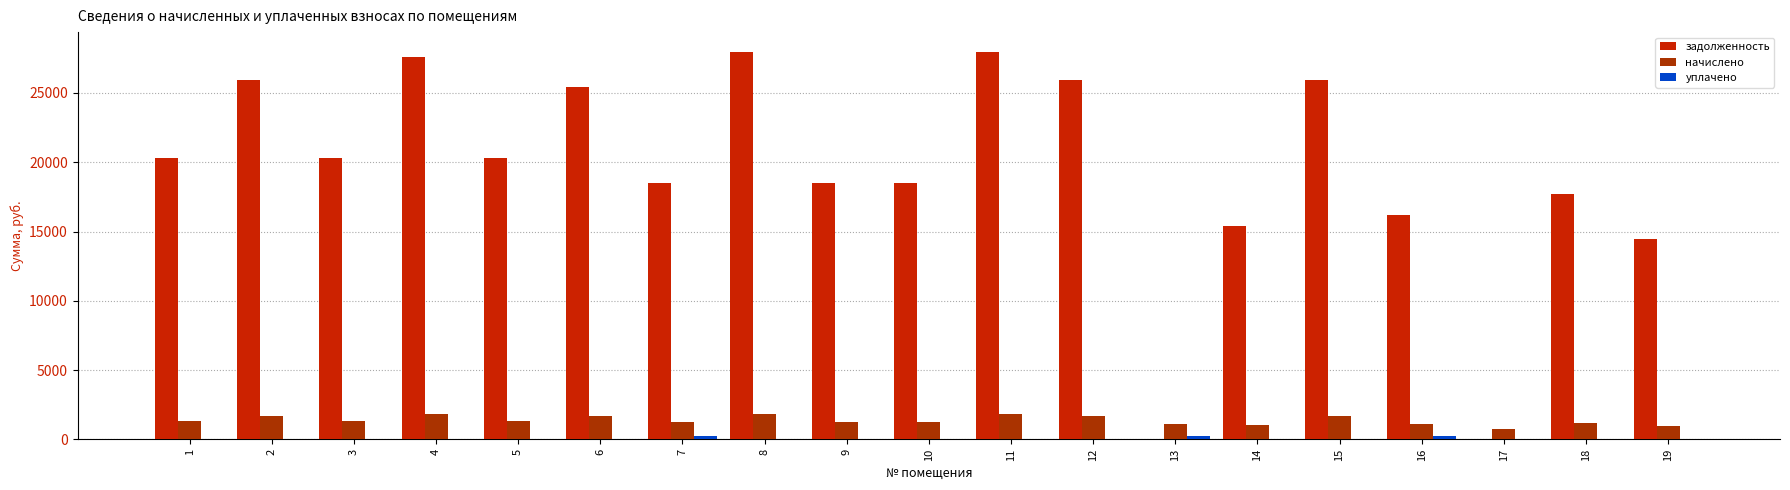

Reading left to right, list all the values displayed in this chart.

задолженность: 1=20287.2	2=25936.8	3=20287.2	4=27562.3	5=20287.2	6=25411.6	7=18489.6	8=27991.2	9=18489.6	10=18489.6	11=27991.2	12=25936.8	13=0.0	14=15408.0	15=25936.8	16=16178.4	17=0.0	18=17719.2	19=14445.0
начислено: 1=1343.8	2=1718.0	3=1343.8	4=1825.7	5=1343.8	6=1718.0	7=1224.7	8=1854.1	9=1224.7	10=1224.7	11=1854.1	12=1718.0	13=1071.6	14=1020.6	15=1718.0	16=1071.6	17=748.4	18=1173.7	19=956.8
уплачено: 1=0.0	2=0.0	3=0.0	4=0.0	5=0.0	6=0.0	7=240.5	8=0.0	9=0.0	10=0.0	11=0.0	12=0.0	13=210.4	14=0.0	15=0.0	16=210.4	17=0.0	18=0.0	19=0.0